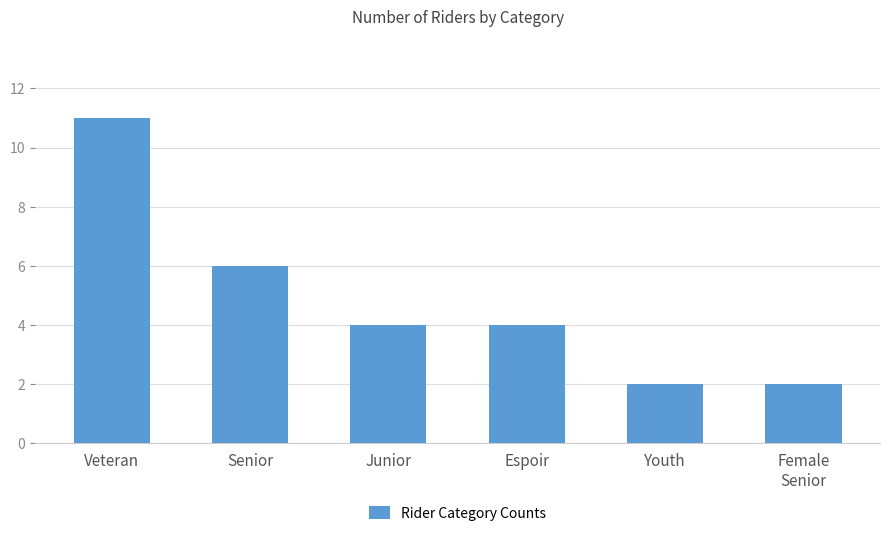

What position from the right is Female
Senior?

1